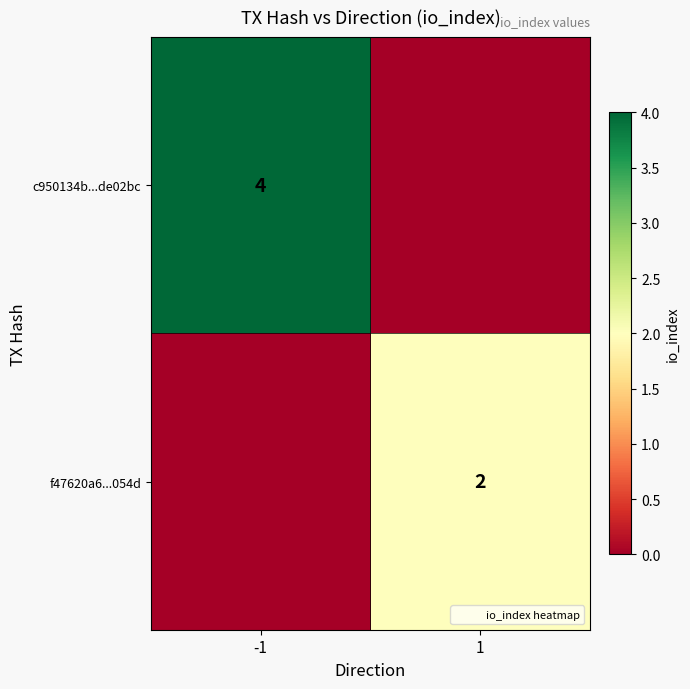

Where is f47620a6...054d nearest to the value 1?

-1